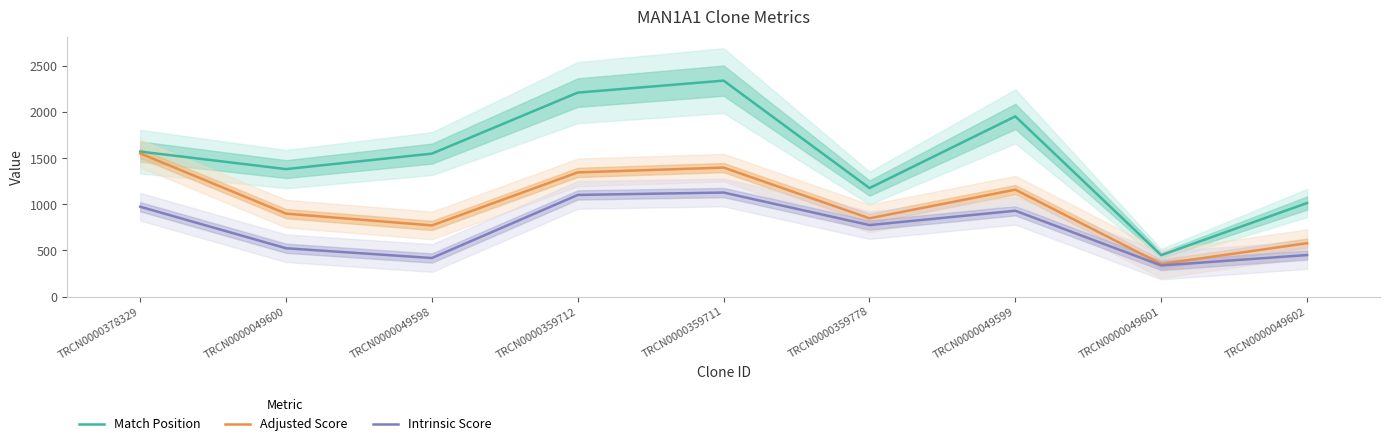

What is the difference between the second highest and minimum values in the Adjusted Score series?

1046.3